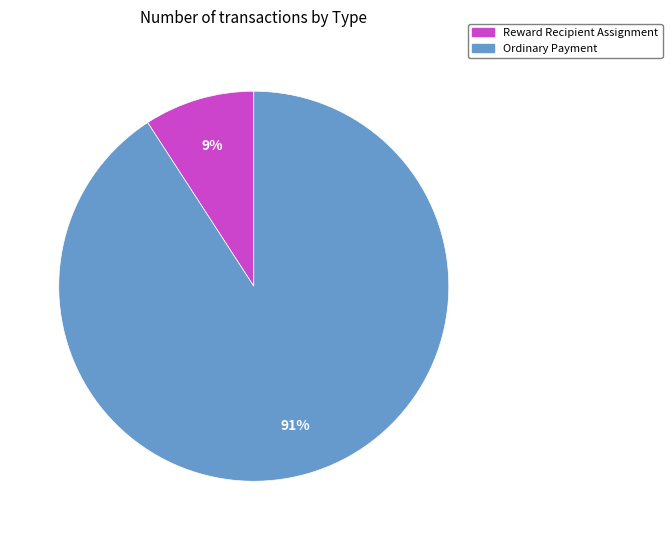

Do Reward Recipient Assignment and Ordinary Payment together represent more than half of the pie?

Yes